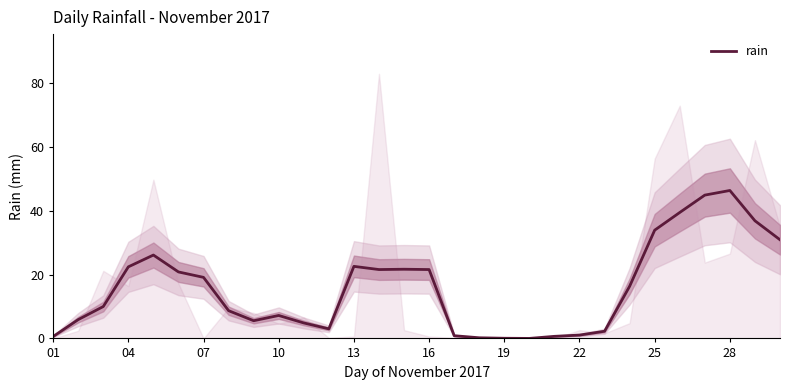

What is the difference between the second highest and minimum values?

45.0